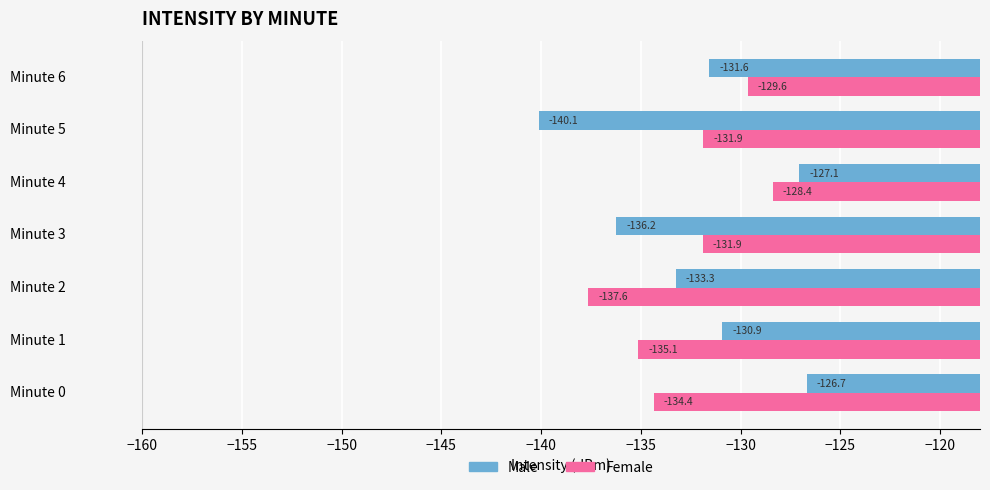

Which series has the largest range (max minus min)?

Male